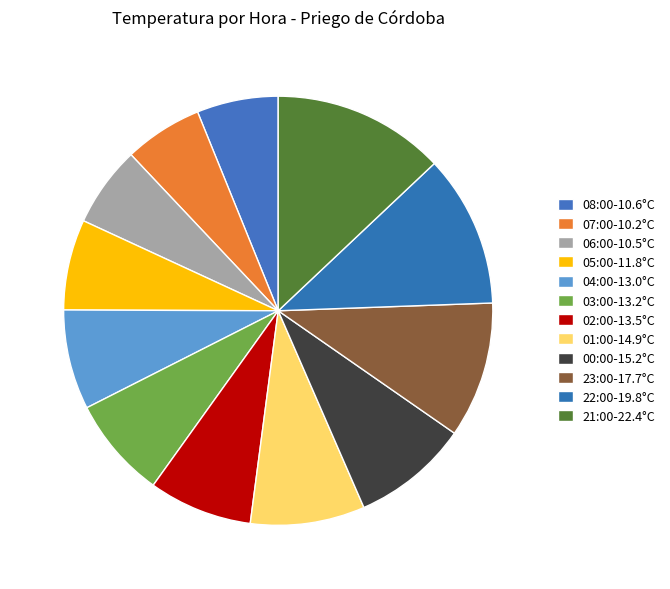

True or false: 07:00 accounts for 6% of the total.

True